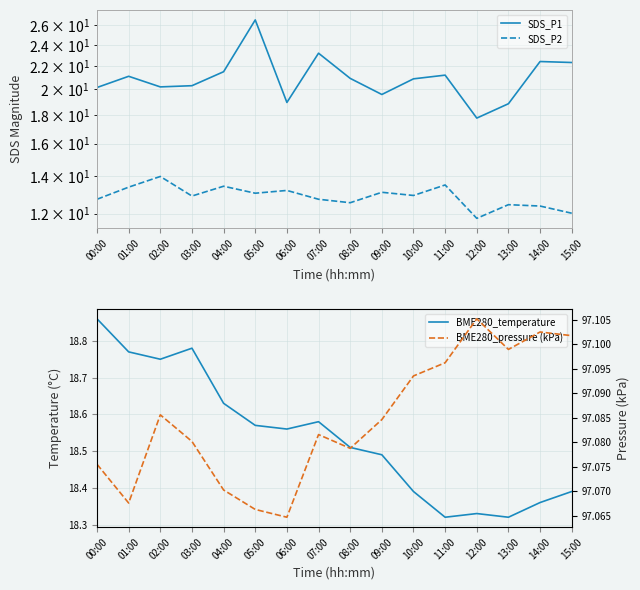

At 09:00, list the series in order from smallest to largest.

SDS_P2, BME280_temperature, SDS_P1, BME280_pressure (kPa)